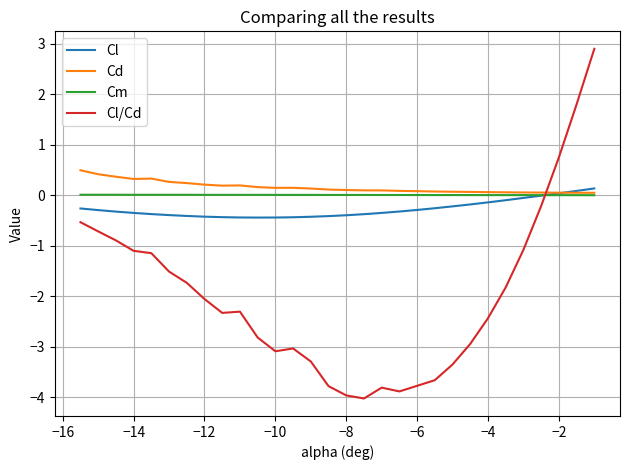

Which series has the largest range (max minus min)?

Cl/Cd